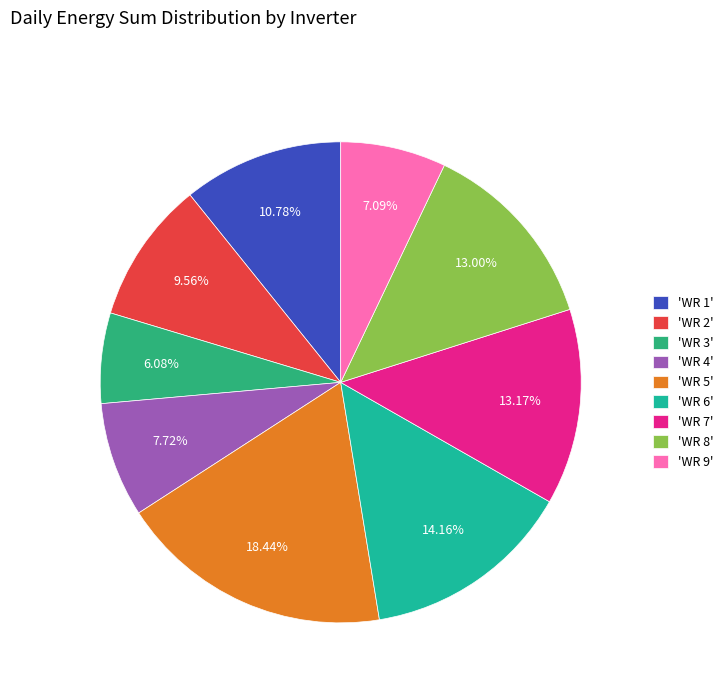

To the nearest percent, what is the average slice percentage?

11%